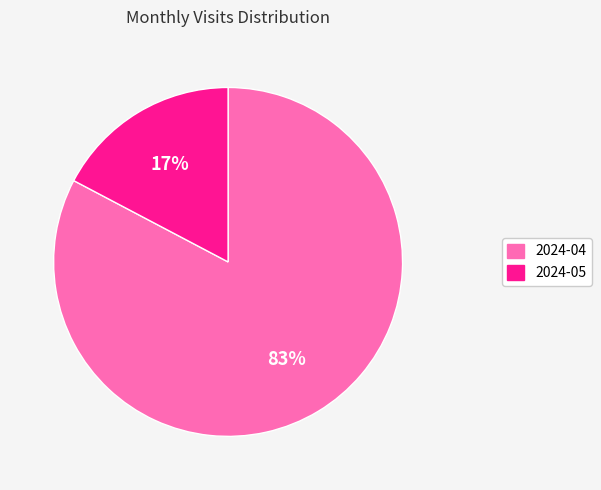

To the nearest percent, what portion does 2024-05 represent?

17%